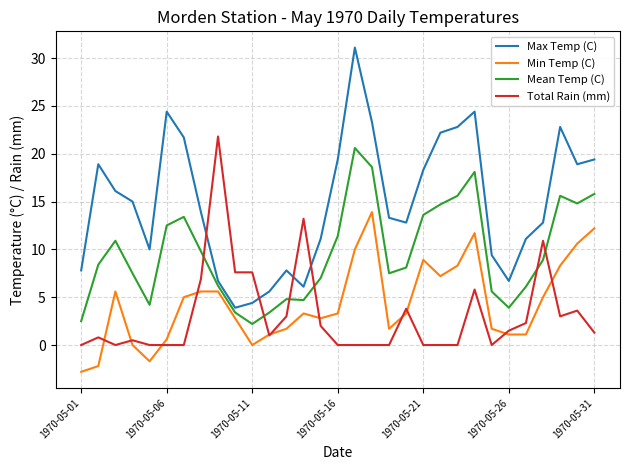

Which series has the widest spread of values?

Max Temp (C)